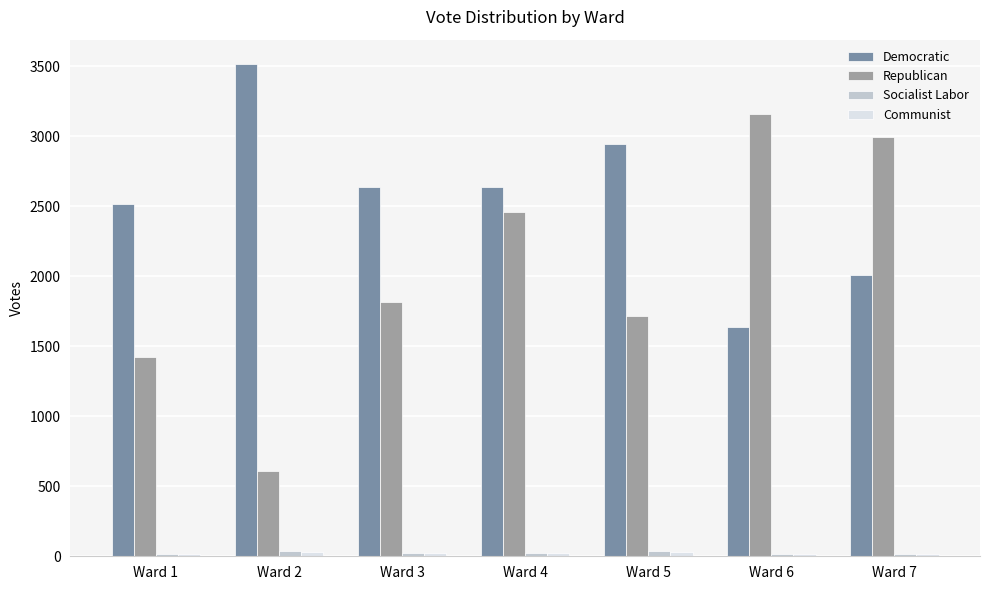

The value of Republican at Ward 3 is 1813. True or false?

True